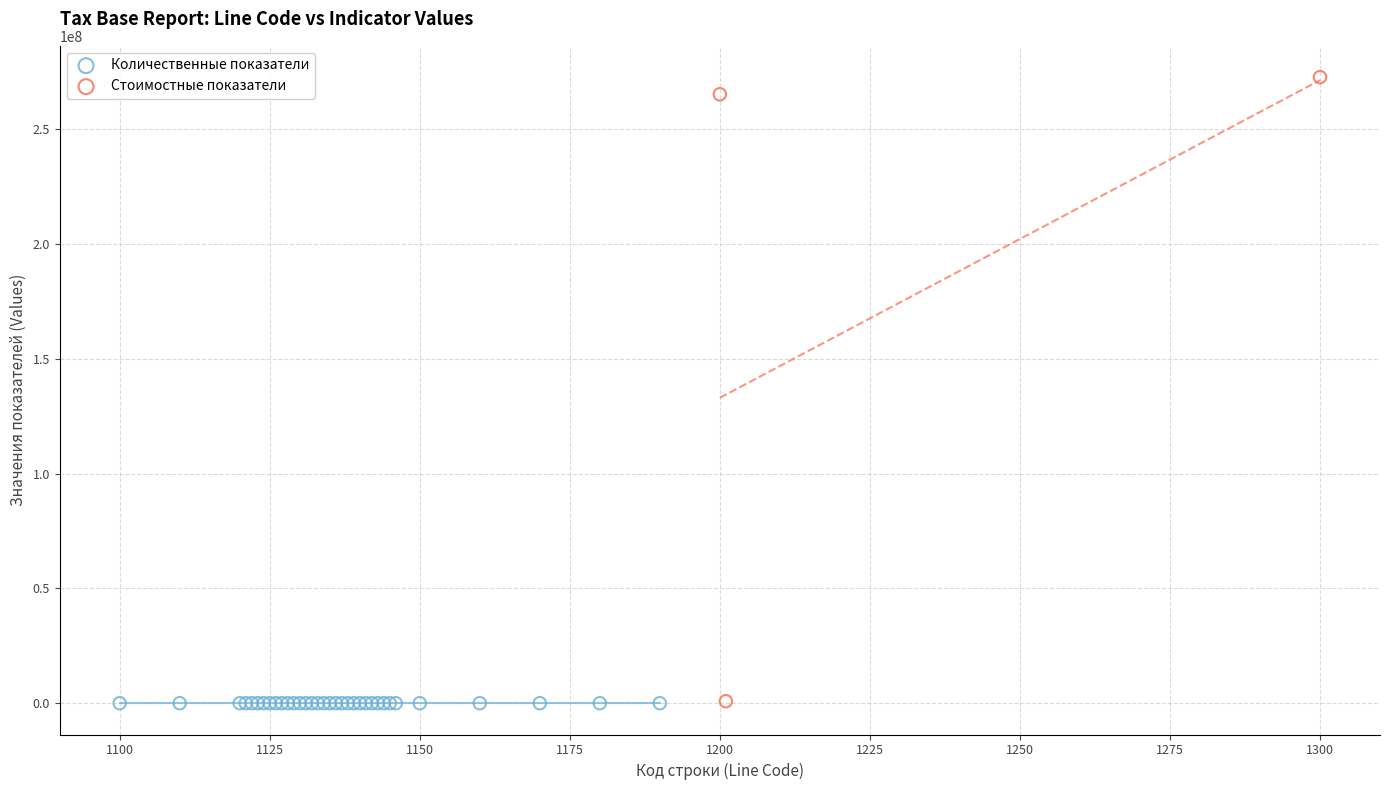

Which series reaches the maximum Y coordinate?

Стоимостные показатели